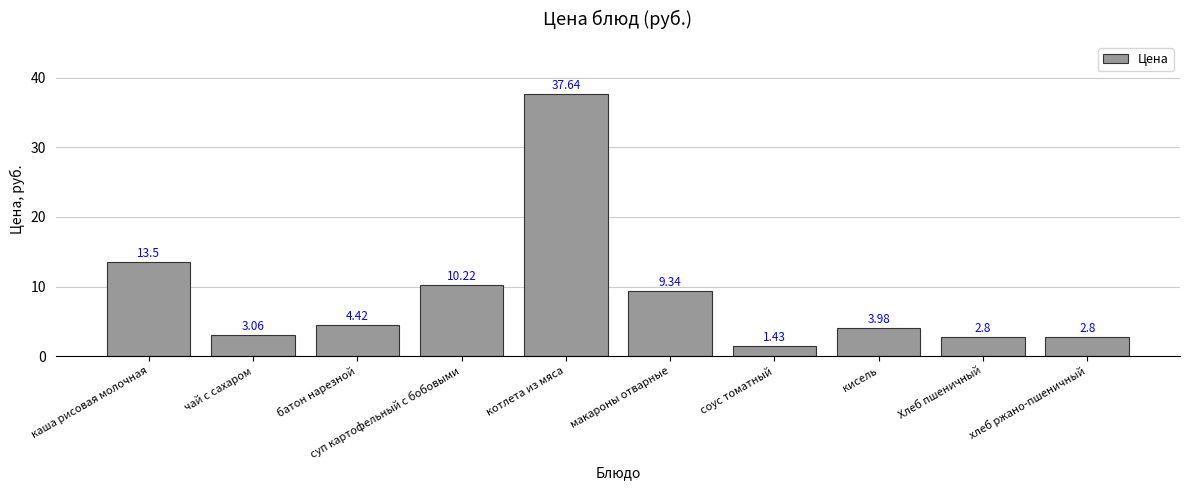

What is the approximate value at котлета из мяса?

37.6